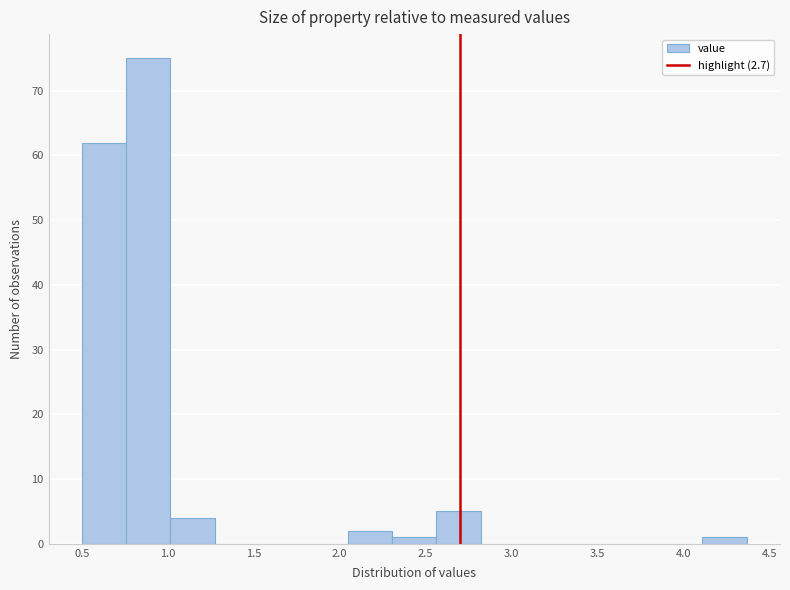

Which range on the x-axis has the tallest bar?

0.75 to 1.00